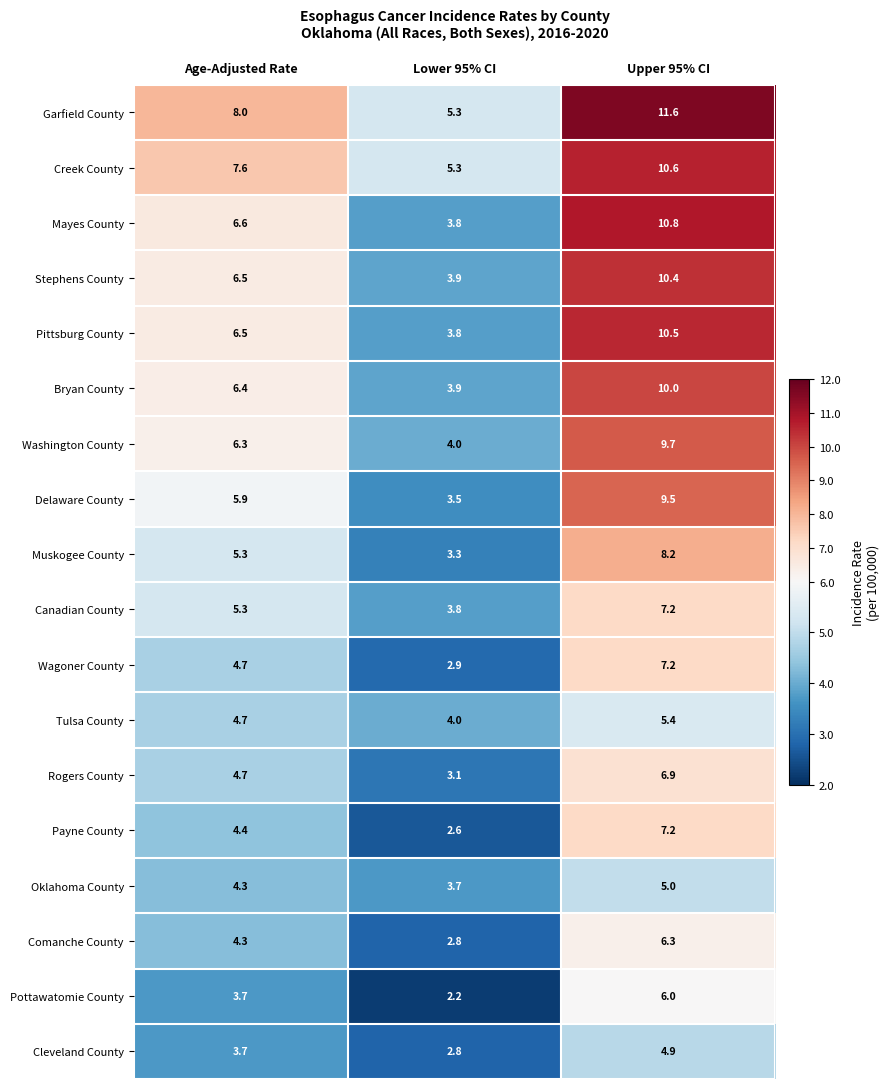

At which category does the chart reach its peak across all series?

Upper 95% CI